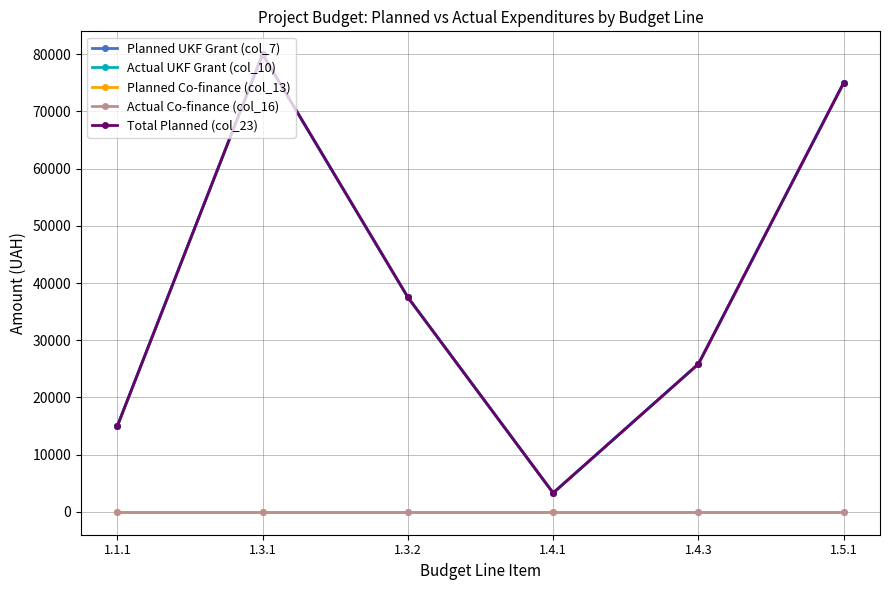

Is this an area chart (filled region under the line)?

No